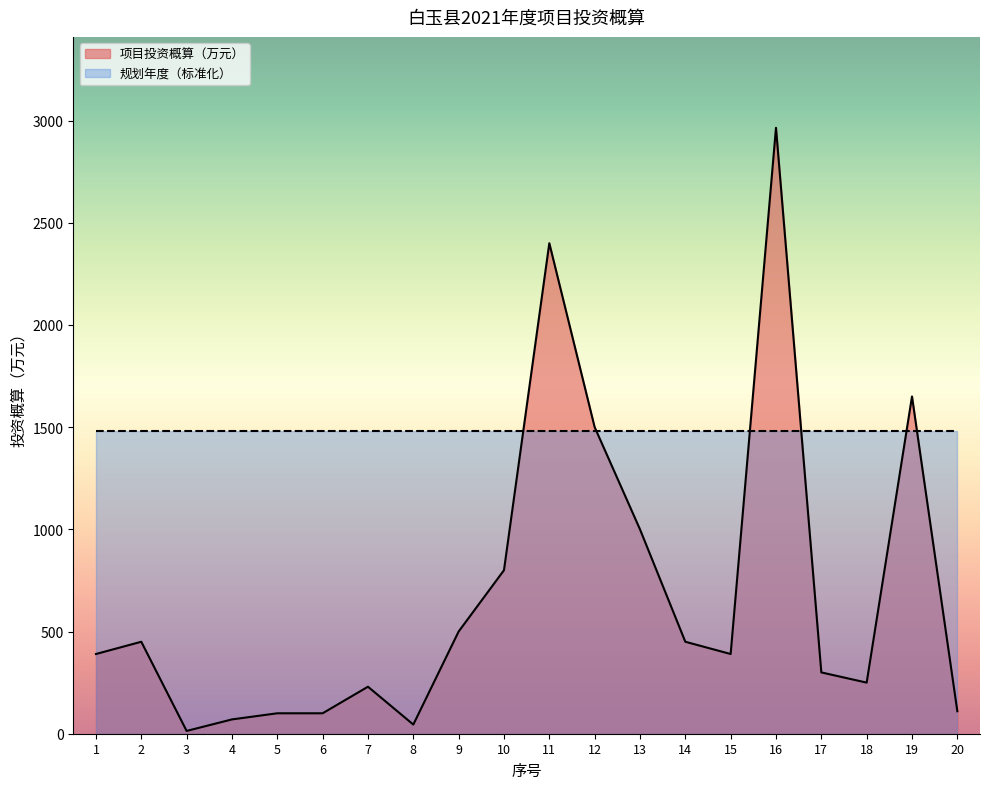

At which label is the value closest to 1489?

12